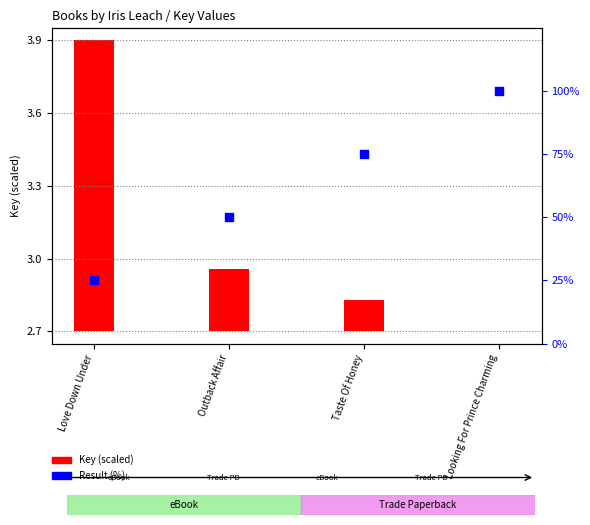

Which series has the largest Y range (max minus min)?

Result (%)